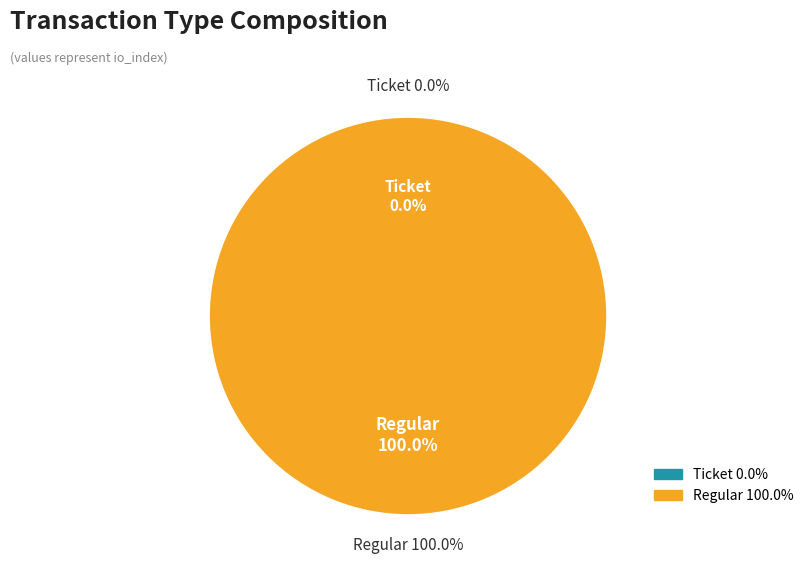

Do Regular and Ticket together represent more than half of the pie?

Yes